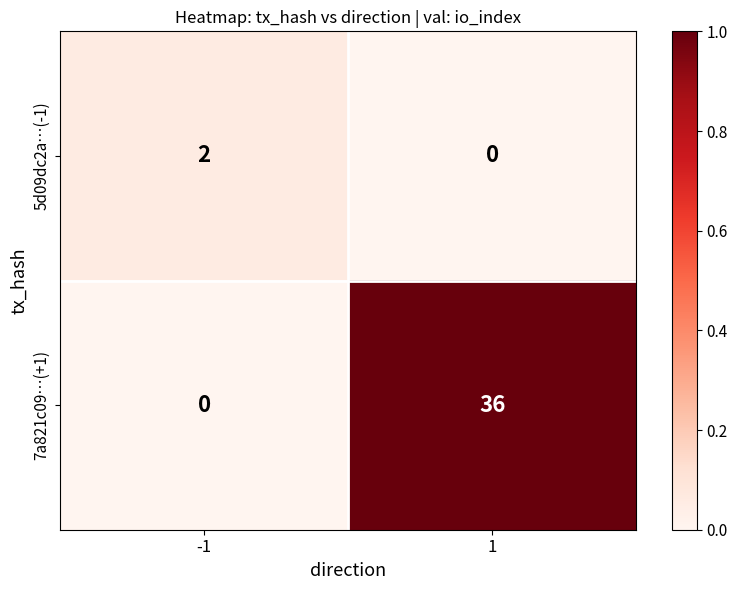

How many distinct data groups are displayed?

2